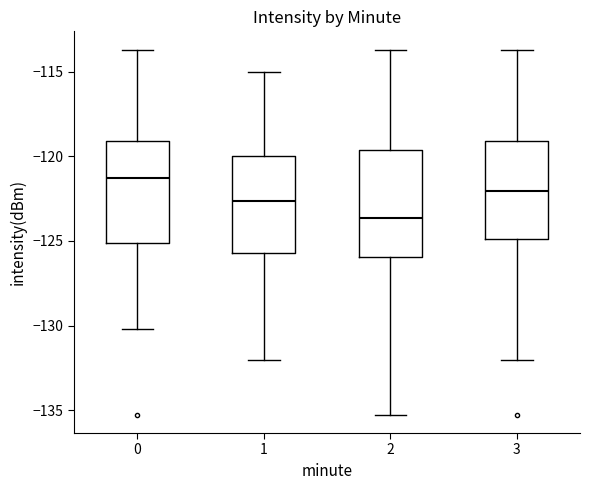

Which box has the highest median line?

0